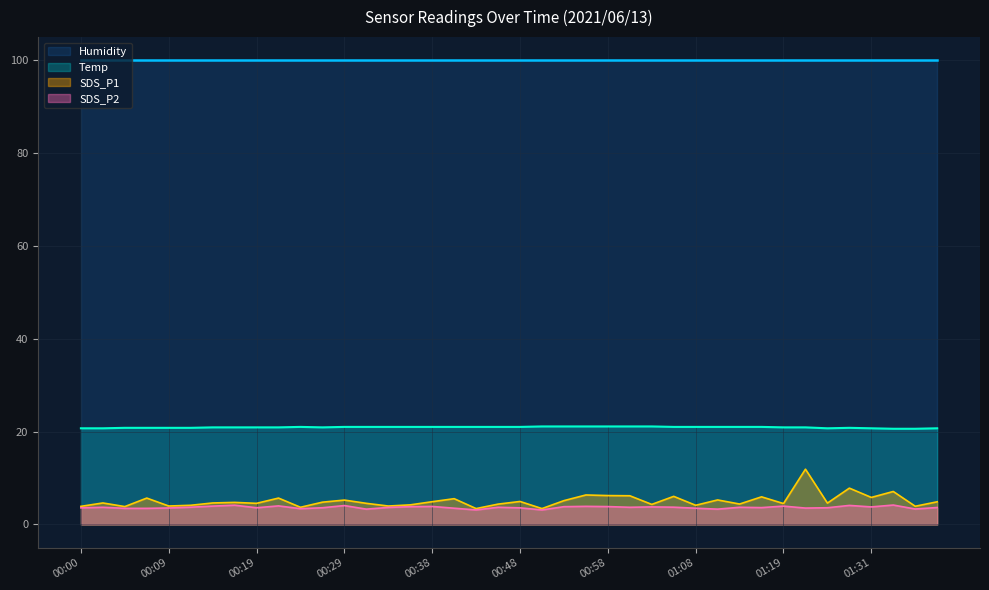

True or false: SDS_P1 and Temp cross at least once.

False